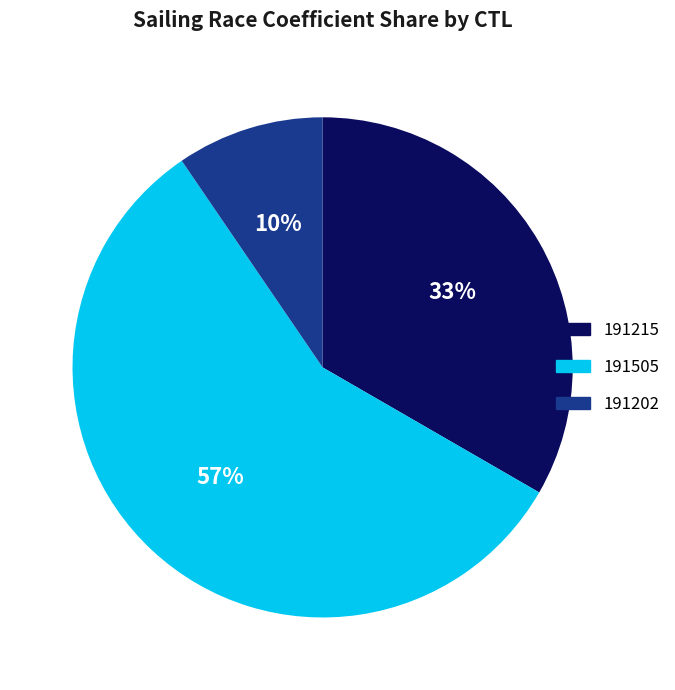

To the nearest percent, what portion does 191202 represent?

10%